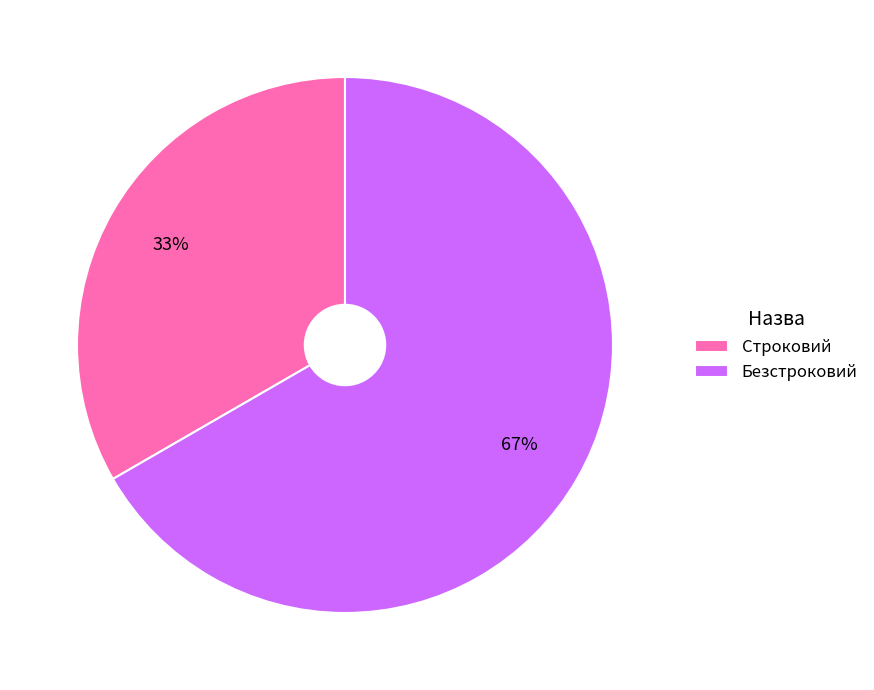

How many slices are in this pie chart?

2